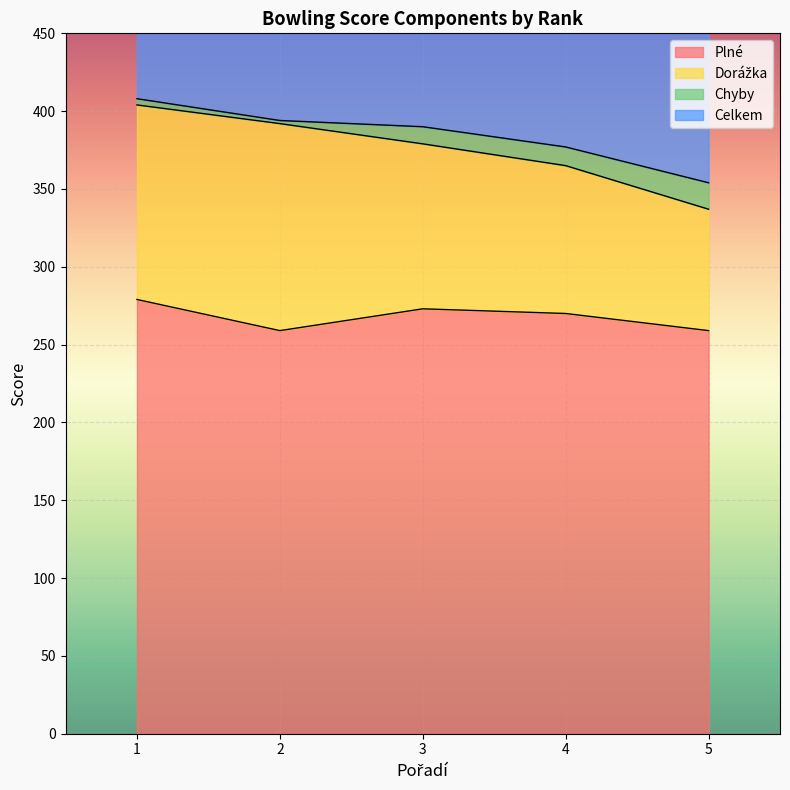

What is the maximum value shown in the chart?

404